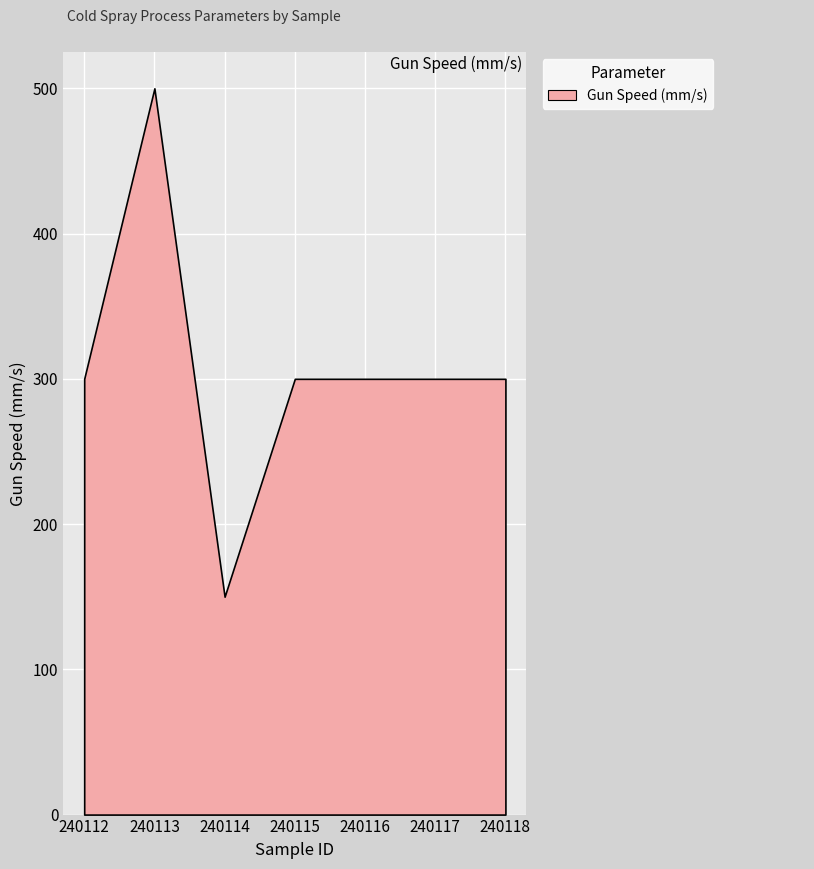

True or false: the data shows 300 at 240112.

True